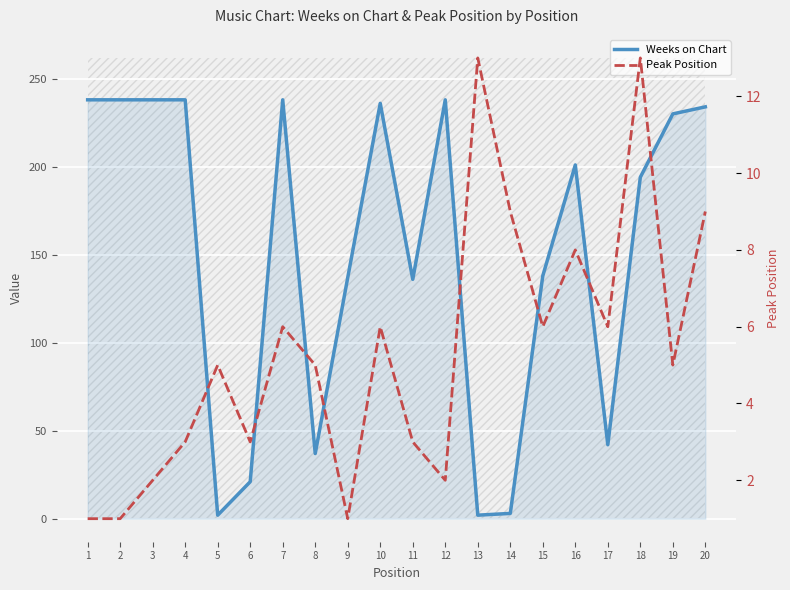

At which label does Weeks on Chart reach its peak?

1